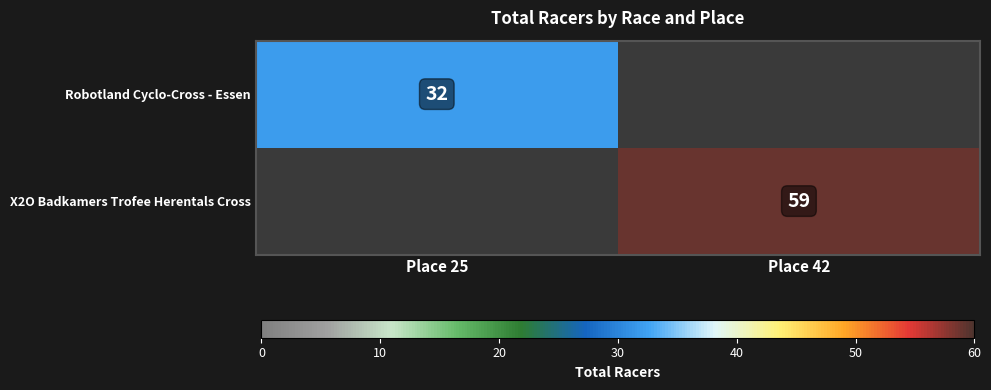

The X2O Badkamers Trofee Herentals Cross series shows 59 at Place 42. True or false?

True